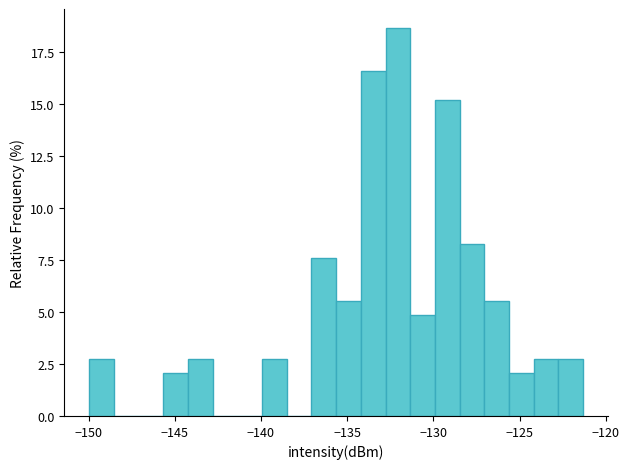

Read against the x-axis, roughly where is the centre of the tallest bar?

-132.0